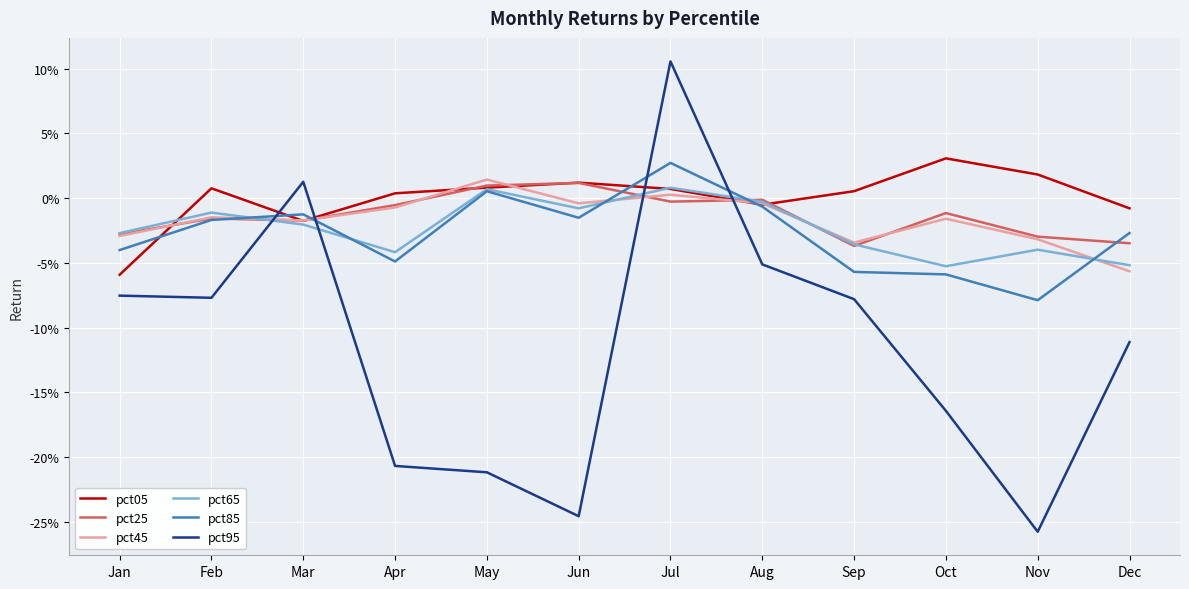

How many interior local peaks does the pct85 series have?

3